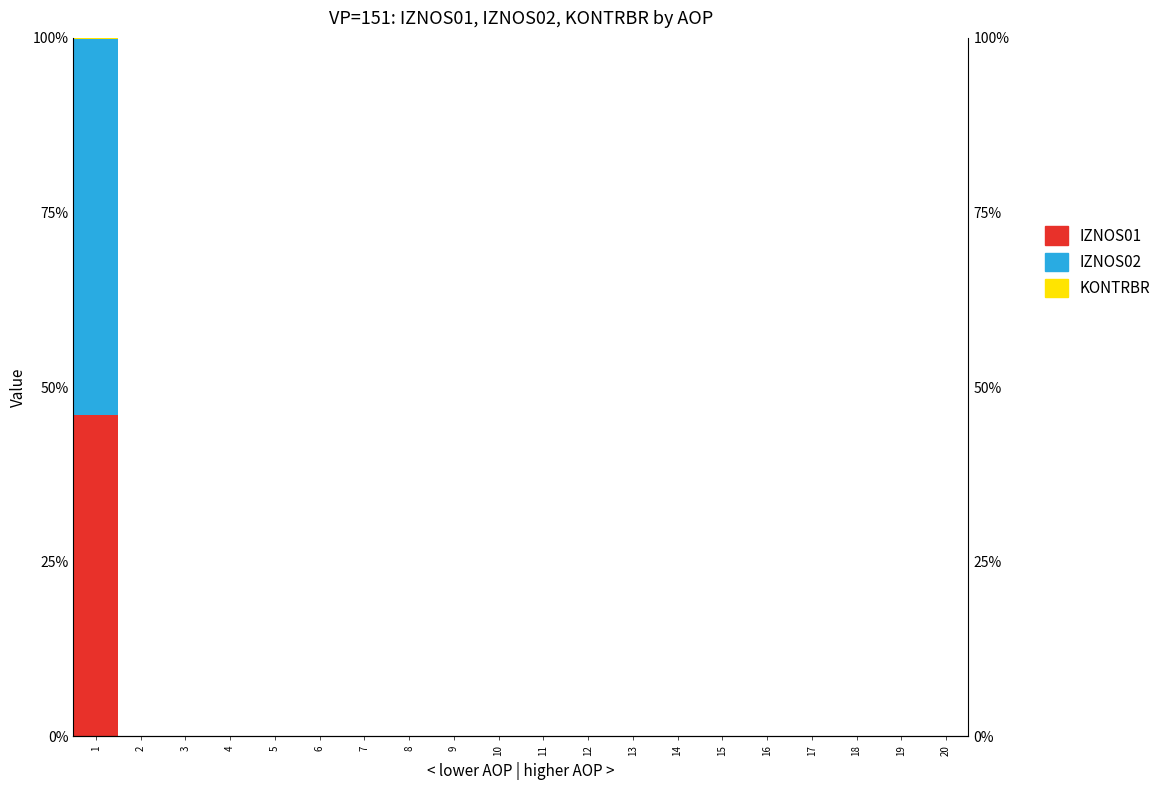

List the series in order of their peak value, highest first.

IZNOS02, IZNOS01, KONTRBR